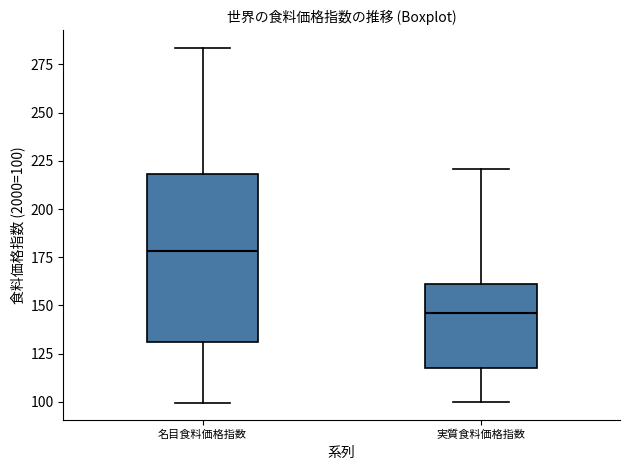

Comparing the boxes themselves (not the whiskers), which one is the tallest?

名目食料価格指数